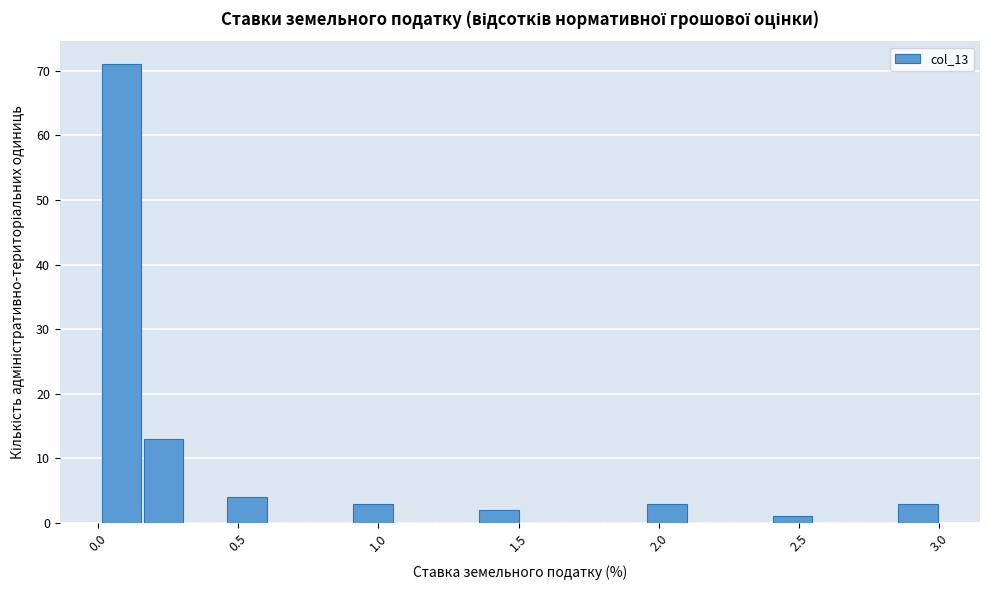

Around what value on the x-axis is the tallest bar? Give the approximate position of its centre, as read against the axis.

0.10